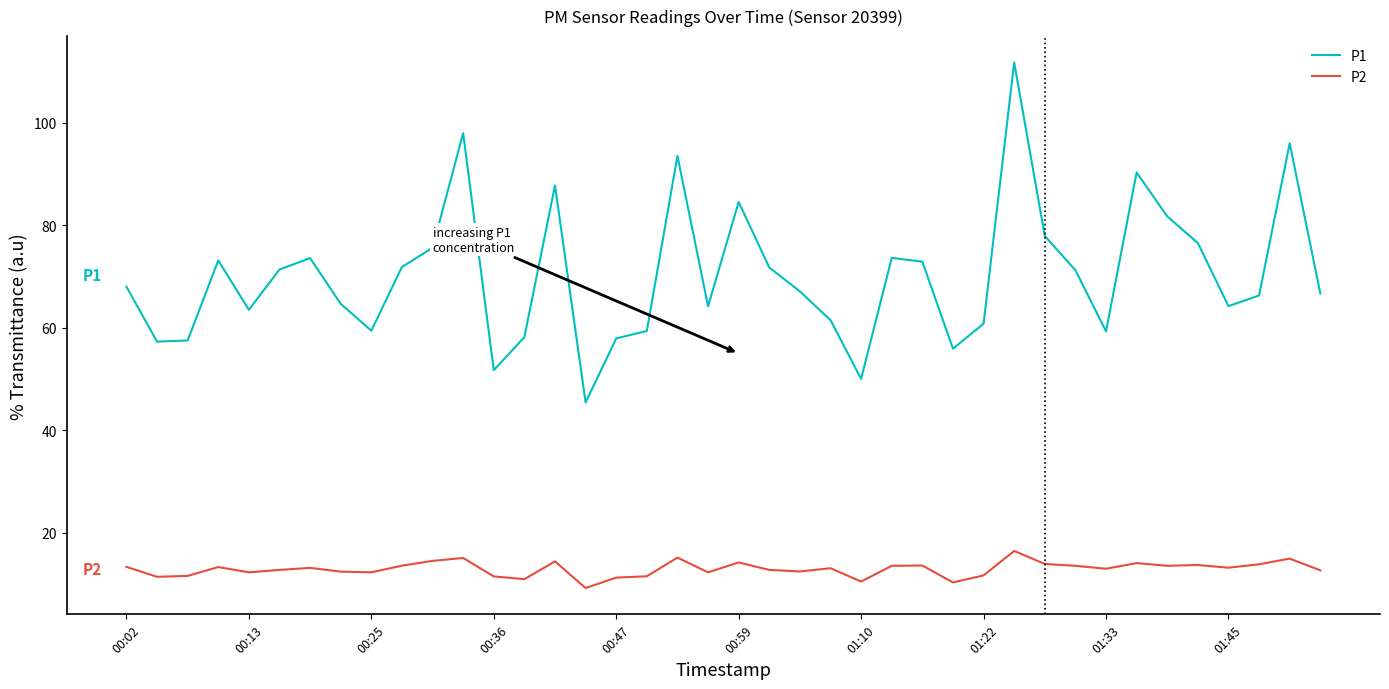

What is the sum of all P2 values?

517.7